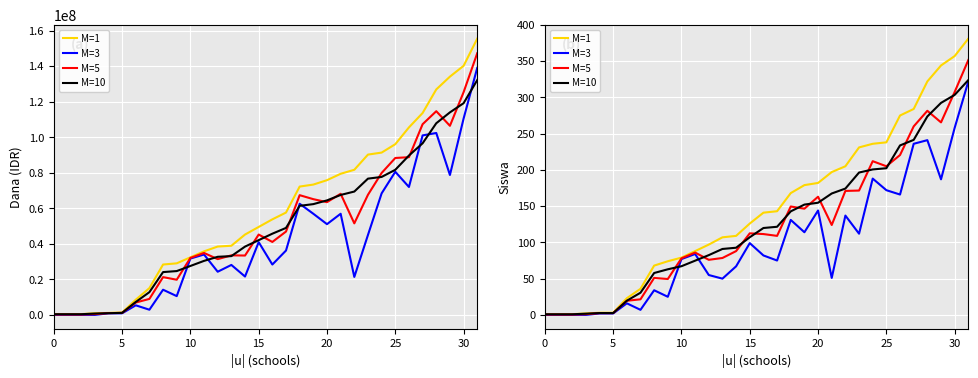

What is the value of the M=10 point at the 29th from the left?

273.7